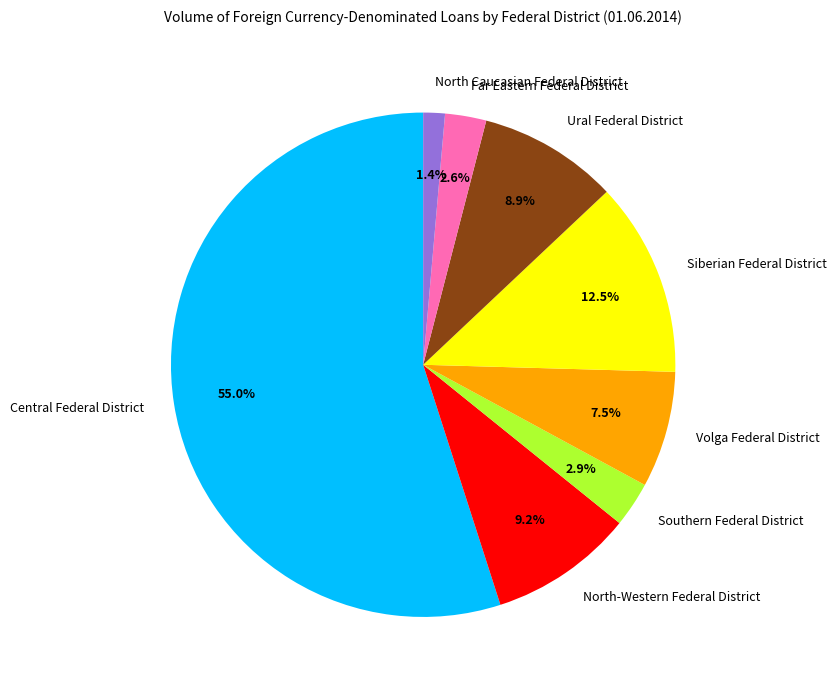

Is the sum of Ural Federal District and Far Eastern Federal District greater than half?

No